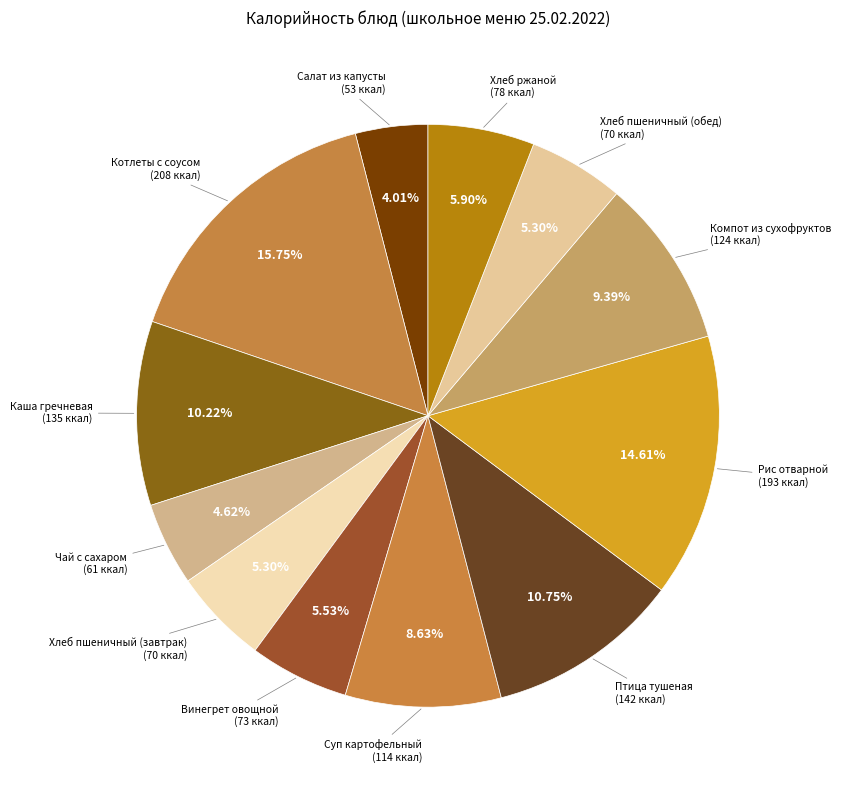

How many segments does this pie chart have?

12